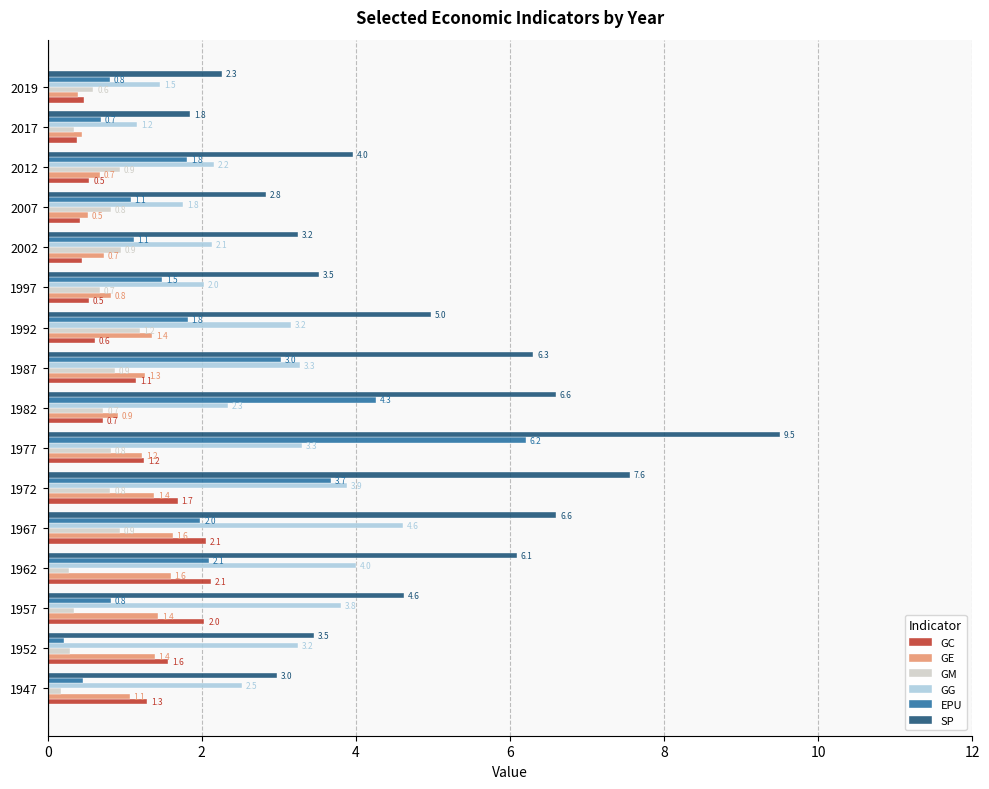

Which category has the highest value in the GC series?

1962